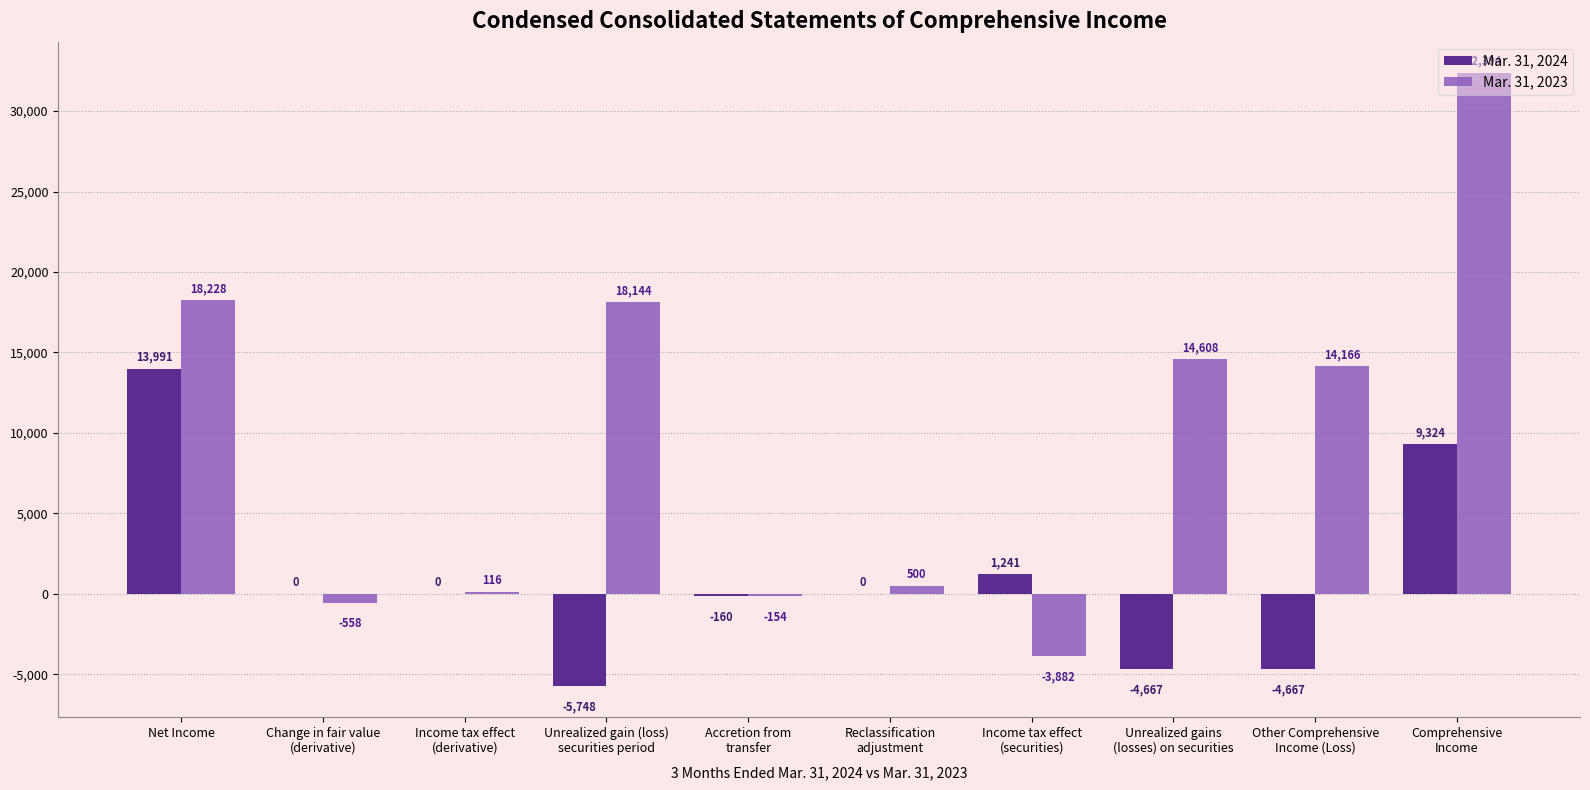

At which label is Mar. 31, 2024 closest to 4121?

Income tax effect
(securities)